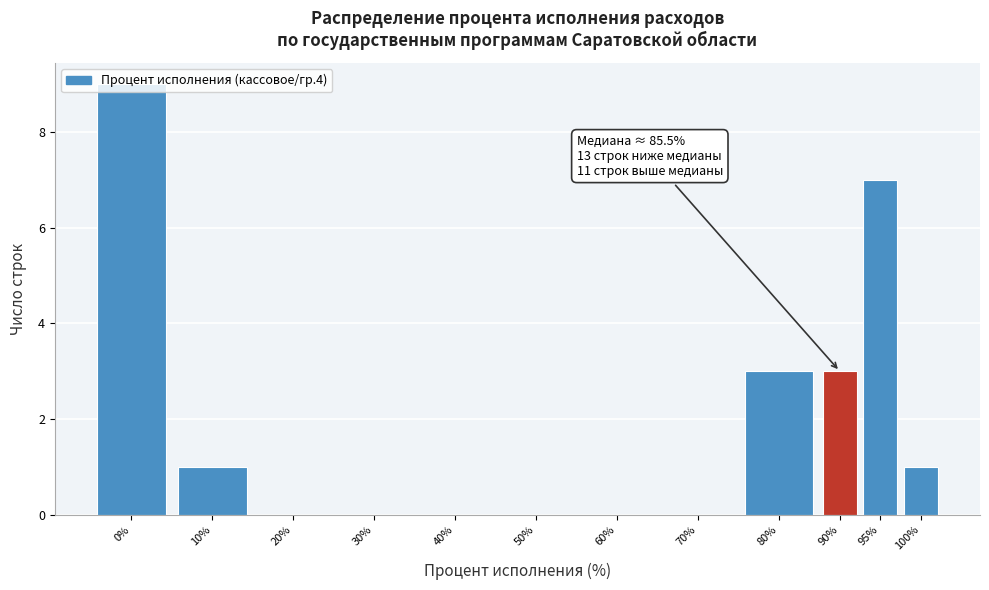

What is the greatest value displayed?

9